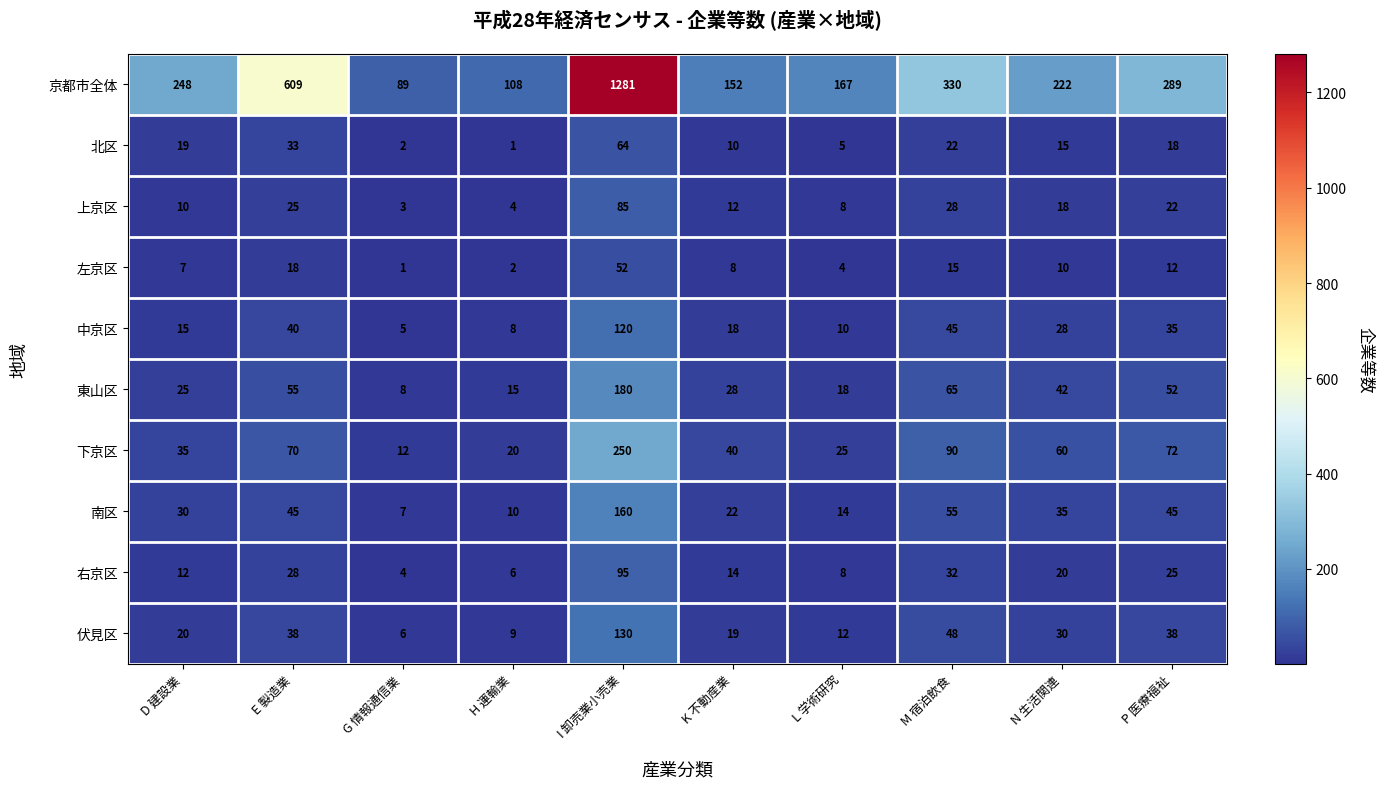

What is the maximum value shown in the chart?

1281